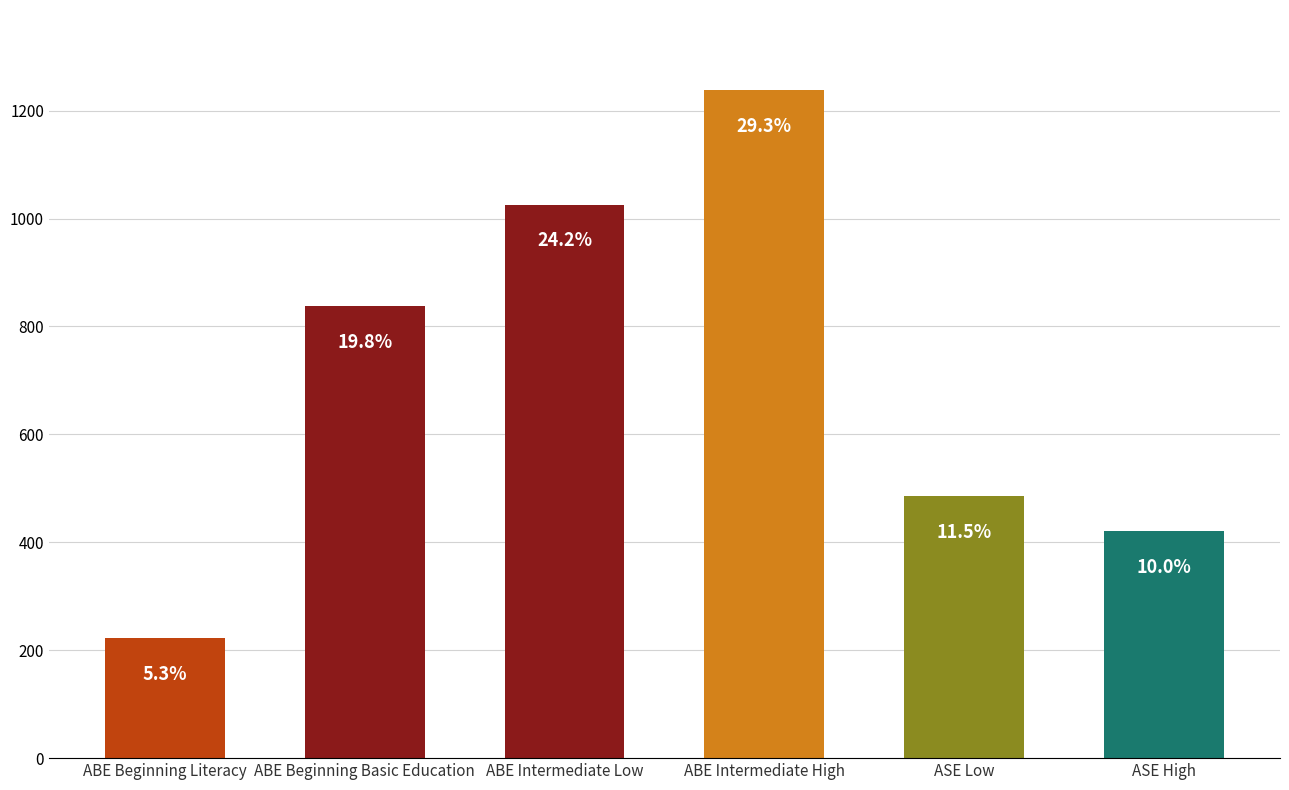

How many bars are there in total?

6